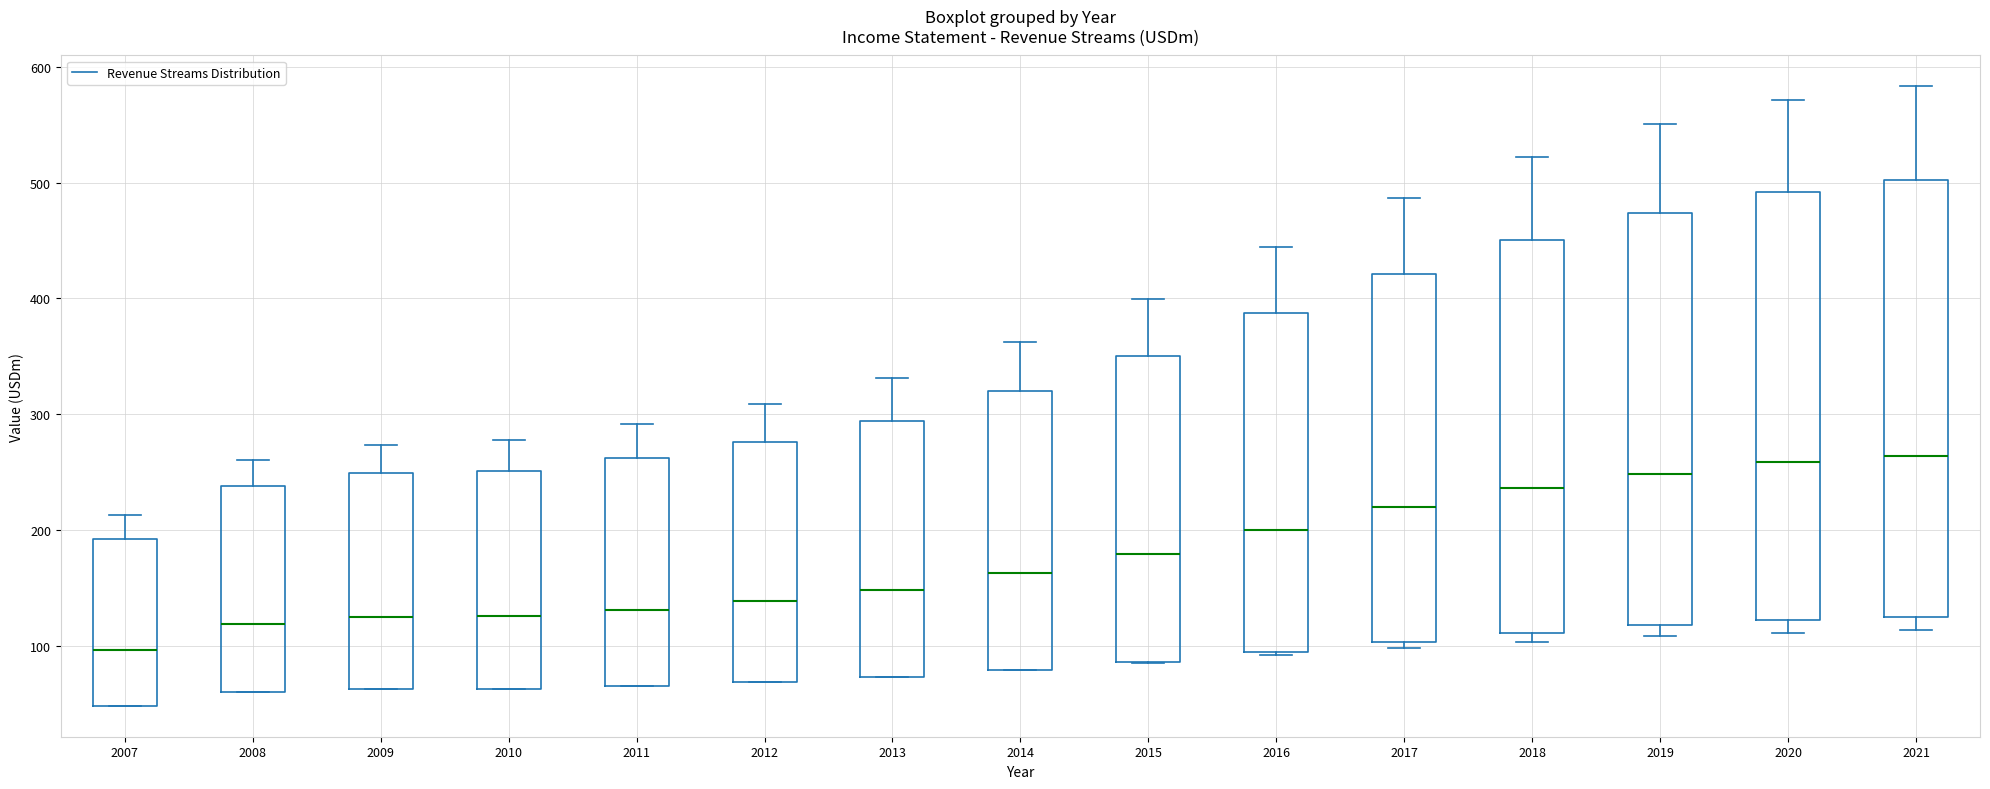

Reading left to right, transcribe this box plot: for each box, give where its median line is, the range the box spans, and where its two whiskers end, as read against the y-axis. The values are not printed on the chart, so give them approximately, as read against the axis.

2007: median 100, box 50 to 190, whiskers 50 to 210
2008: median 120, box 60 to 240, whiskers 60 to 260
2009: median 120, box 60 to 250, whiskers 60 to 270
2010: median 130, box 60 to 250, whiskers 60 to 280
2011: median 130, box 70 to 260, whiskers 70 to 290
2012: median 140, box 70 to 280, whiskers 70 to 310
2013: median 150, box 70 to 290, whiskers 70 to 330
2014: median 160, box 80 to 320, whiskers 80 to 360
2015: median 180, box 90 to 350, whiskers 90 to 400
2016: median 200, box 90 to 390, whiskers 90 to 440
2017: median 220, box 100 to 420, whiskers 100 (just below the box's lower edge) to 490
2018: median 240, box 110 to 450, whiskers 100 to 520
2019: median 250, box 120 to 470, whiskers 110 to 550
2020: median 260, box 120 to 490, whiskers 110 to 570
2021: median 260, box 120 to 500, whiskers 110 to 580